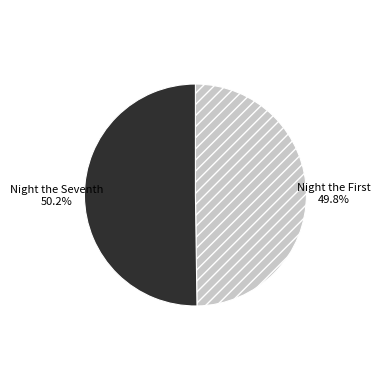

What portion of the pie excludes Night the Seventh?

49.8%